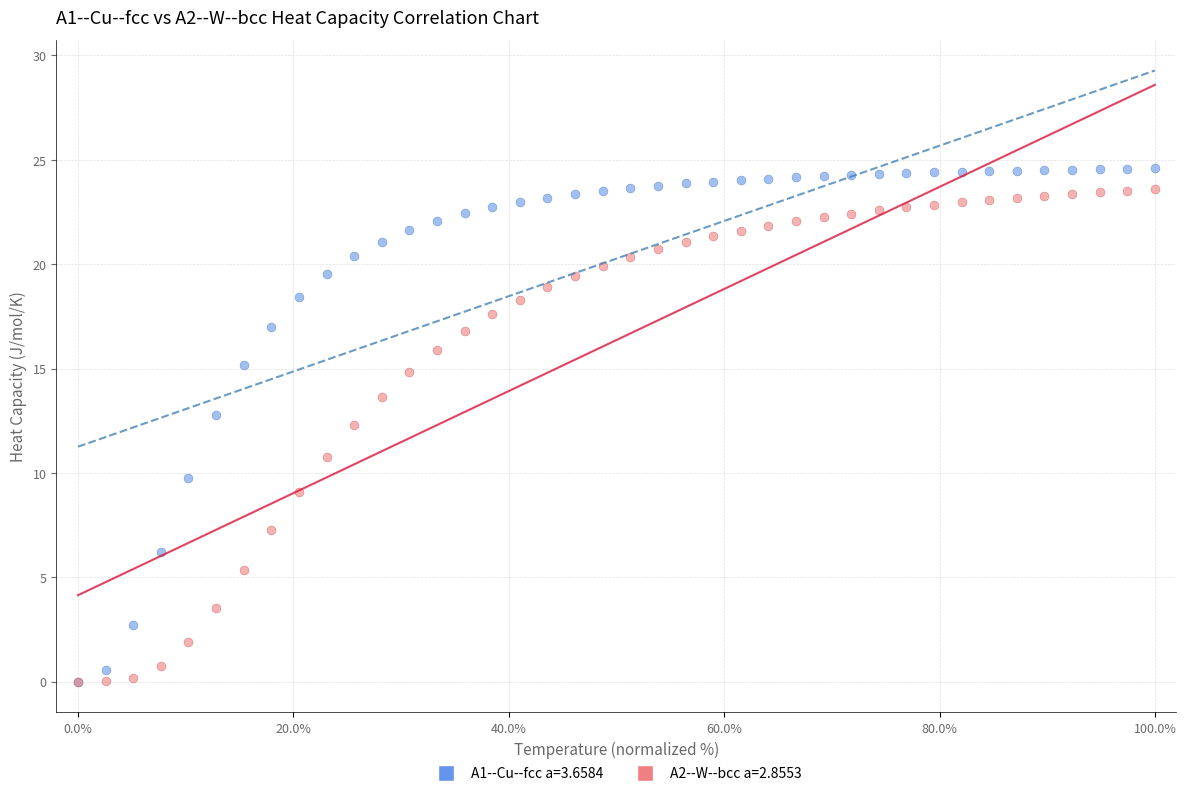

What are all the series names shown in the legend?

A1--Cu--fcc a=3.6584, A2--W--bcc a=2.8553